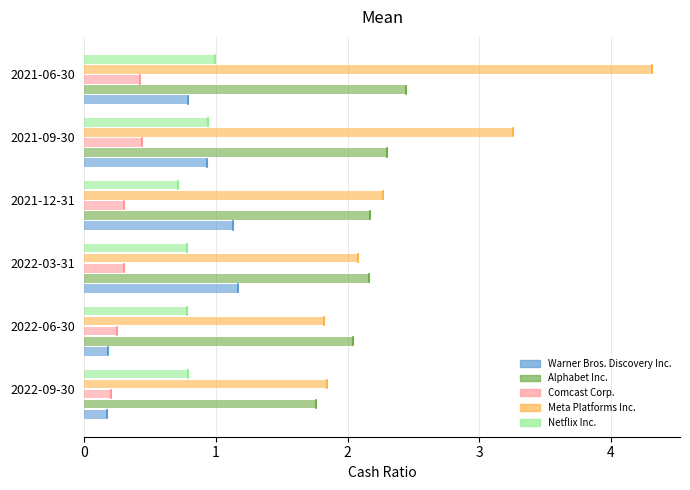

Which label corresponds to the largest value in the chart?

2021-06-30